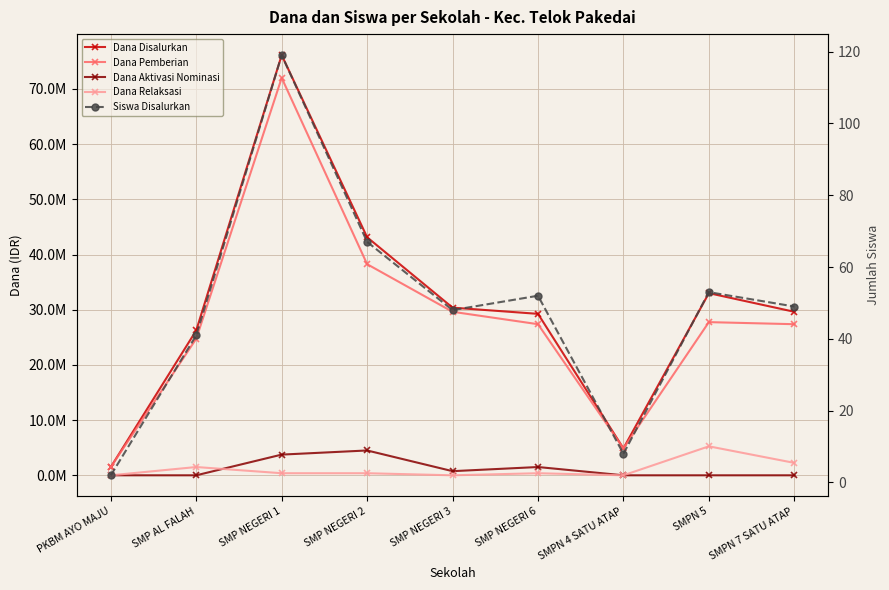

True or false: Siswa Disalurkan has more than 0 interior local peaks.

True